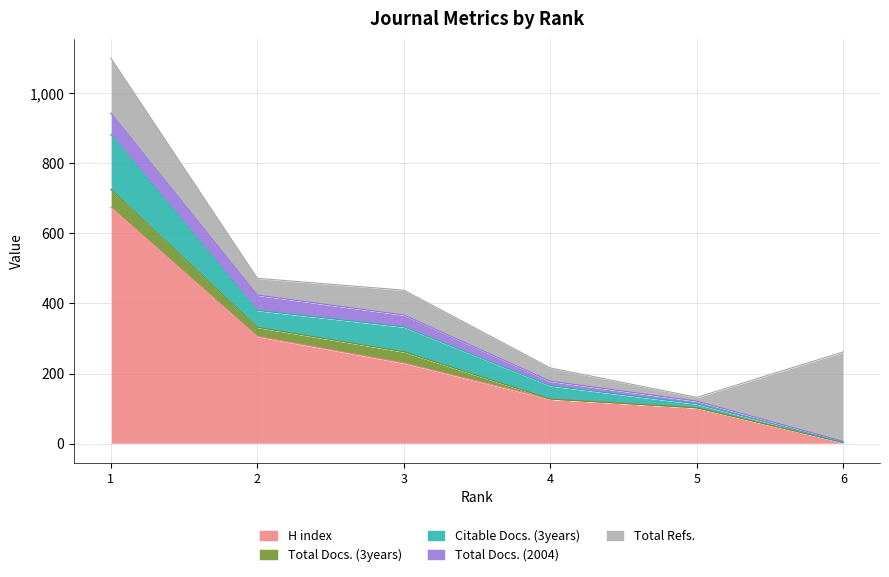

The value of H index at 2 is 306. True or false?

True